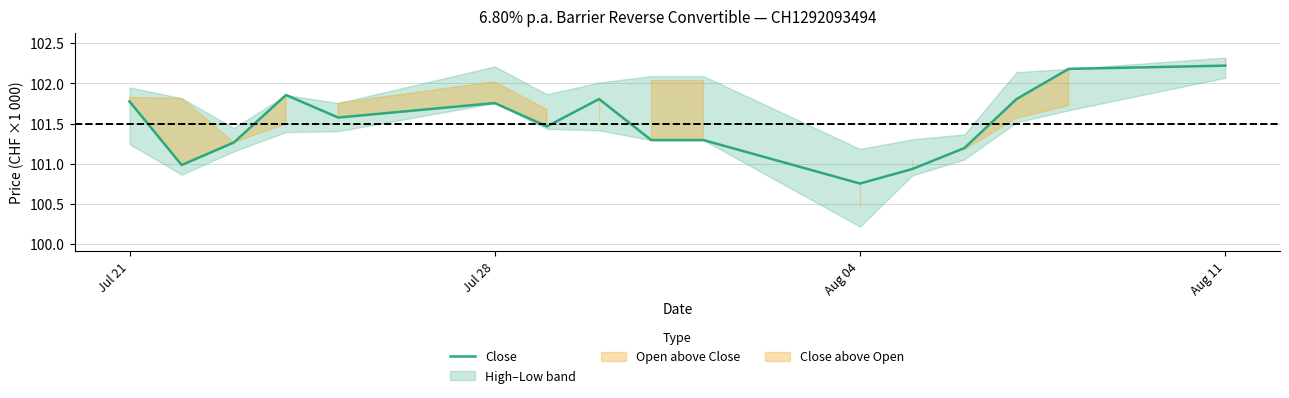

Which has a higher value, Jul 28 or Aug 11?

Aug 11